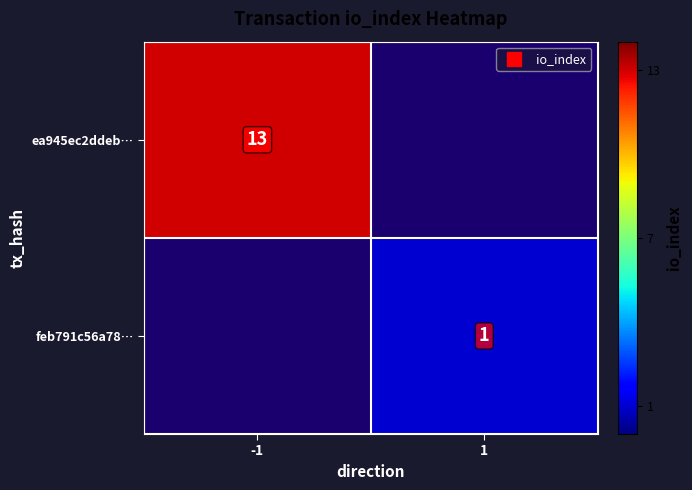

What is the greatest value displayed?

13.0